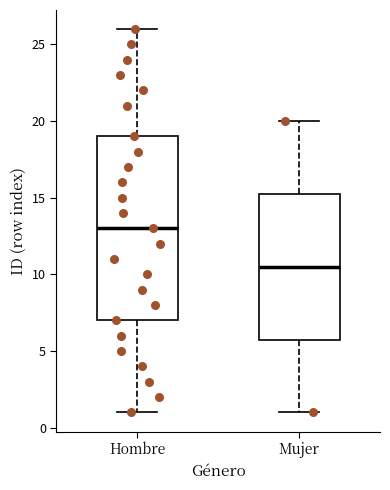

Where does the median line of the box for Hombre sit on the y-axis? The values are not printed on the chart, so give them approximately, as read against the axis.

13.0